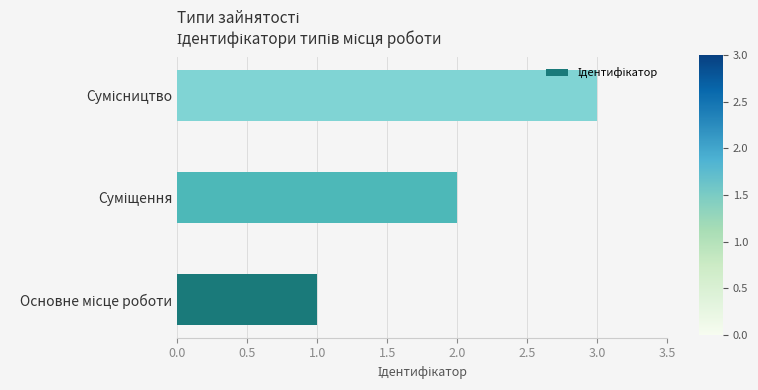

What is the greatest value displayed?

3